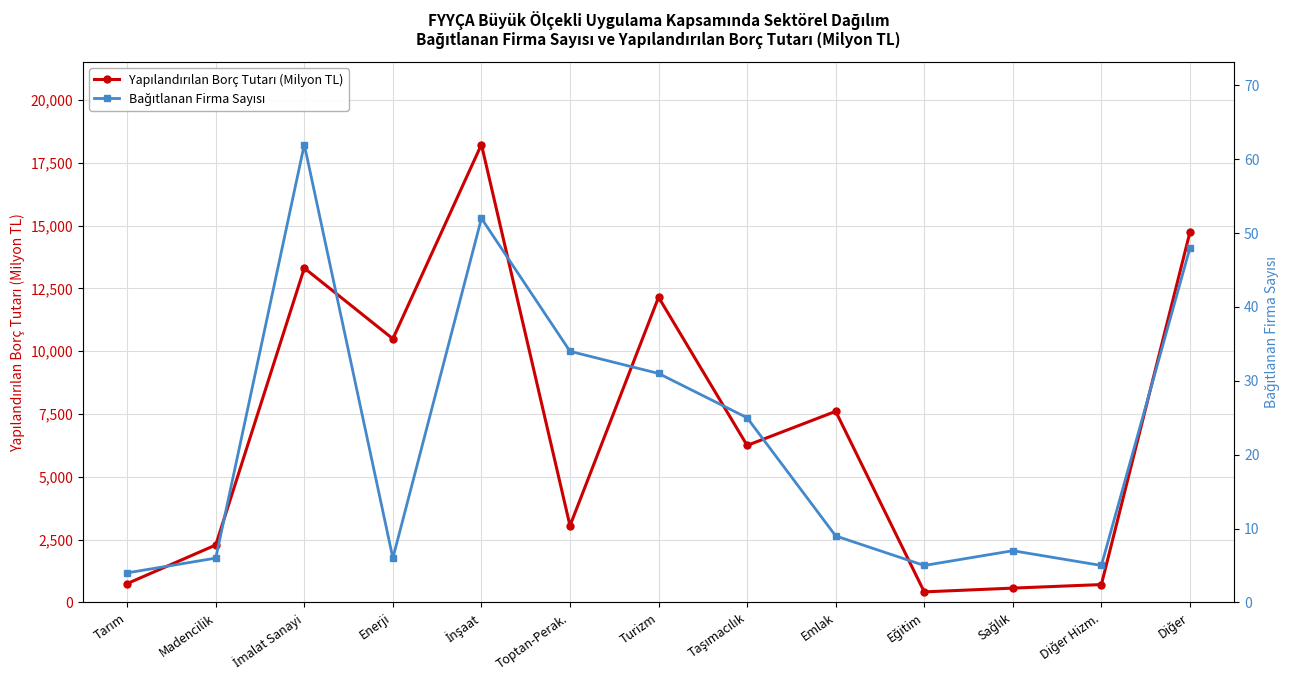

True or false: Bağıtlanan Firma Sayısı and Yapılandırılan Borç Tutarı (Milyon TL) intersect in this chart.

False